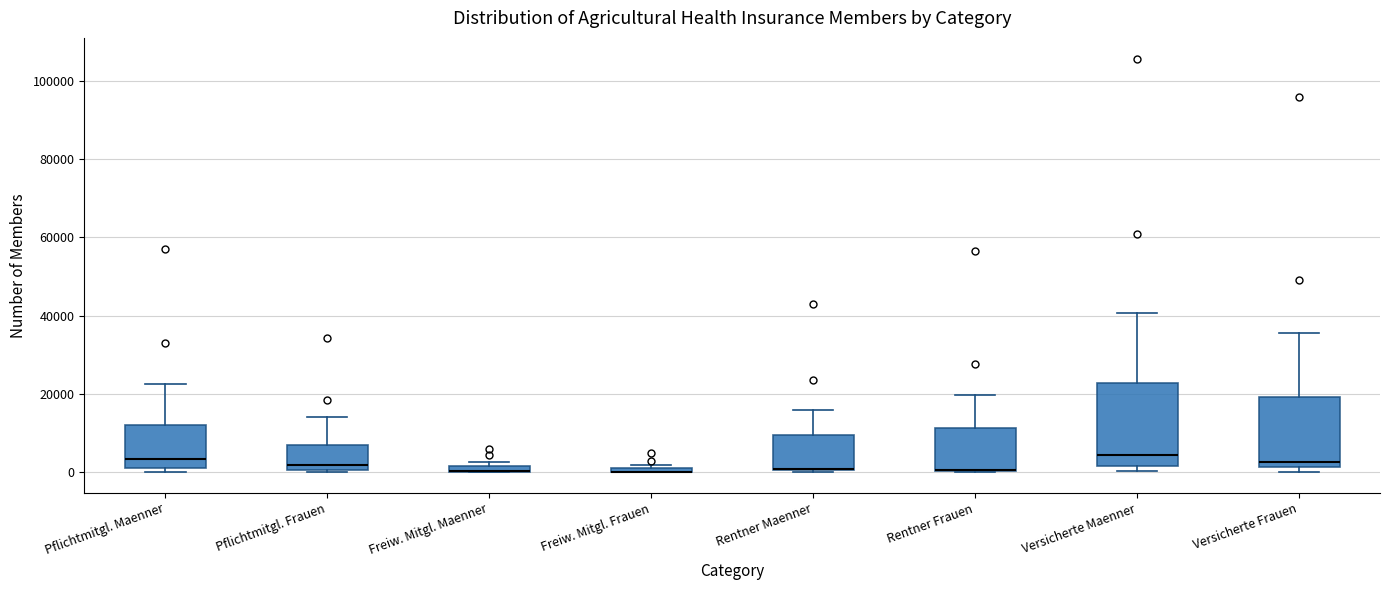

Where is the upper edge of the box for Freiw. Mitgl. Frauen on the y-axis? The values are not printed on the chart, so give them approximately, as read against the axis.

2000